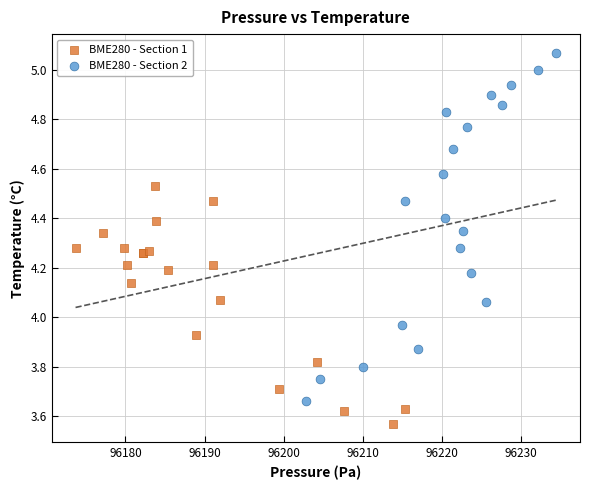

Which series has the largest Y range (max minus min)?

BME280 - Section 2